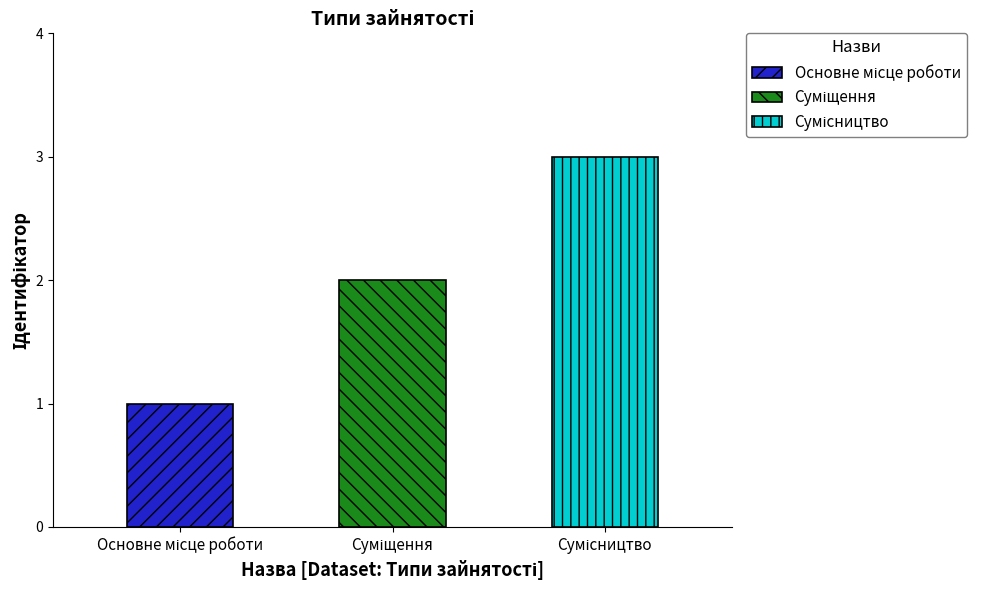

How many values are between 1 and 3?

3